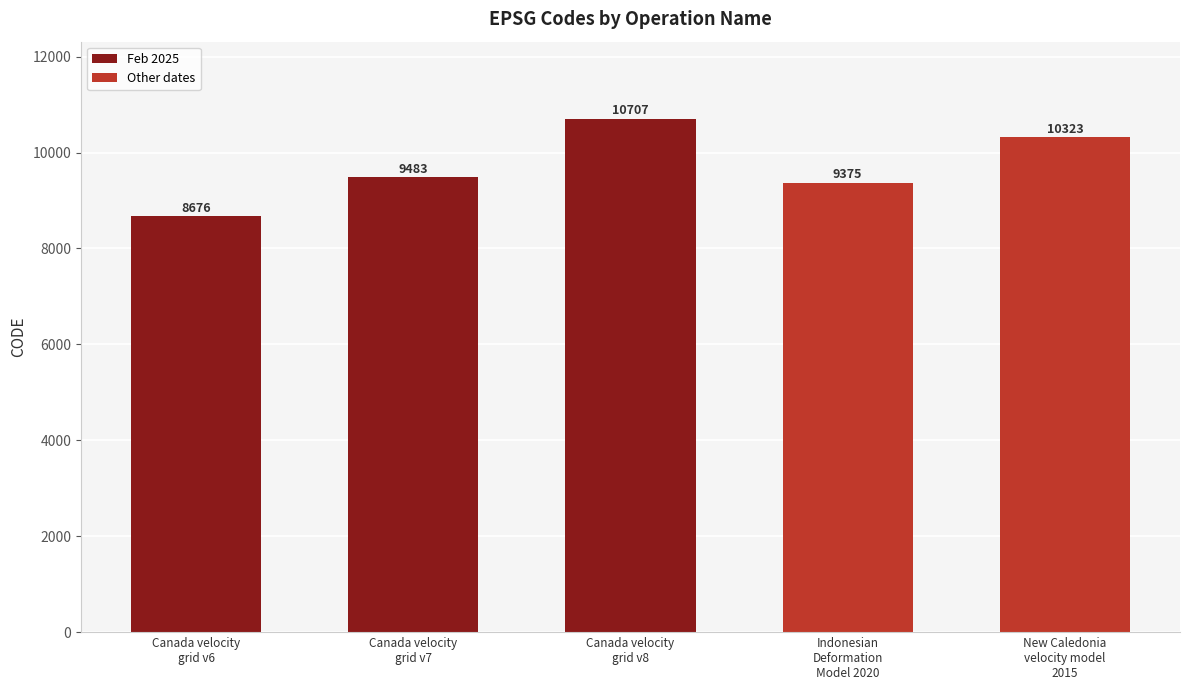

The chart shows a value of 3569 at Canada velocity
grid v6. True or false?

False